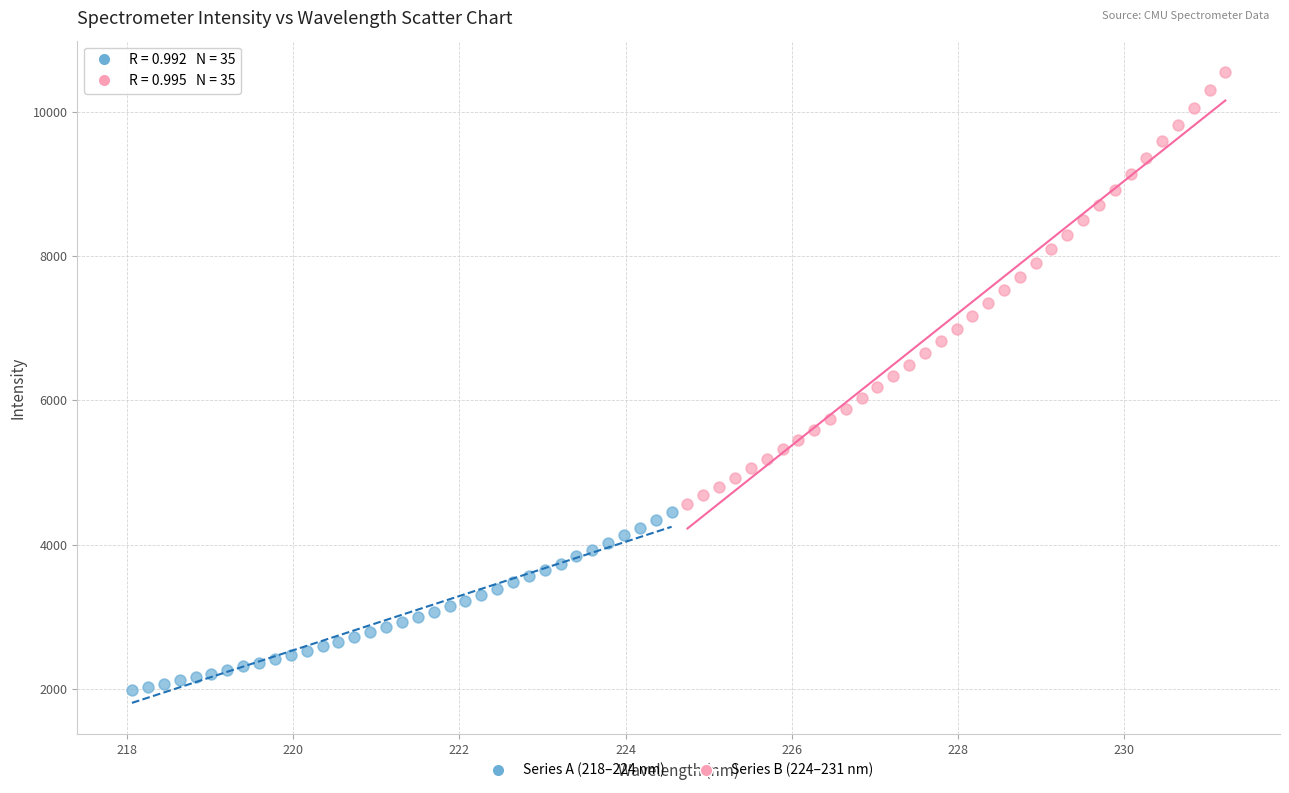

Which series has the widest spread of Y values?

Series B (224–231 nm)